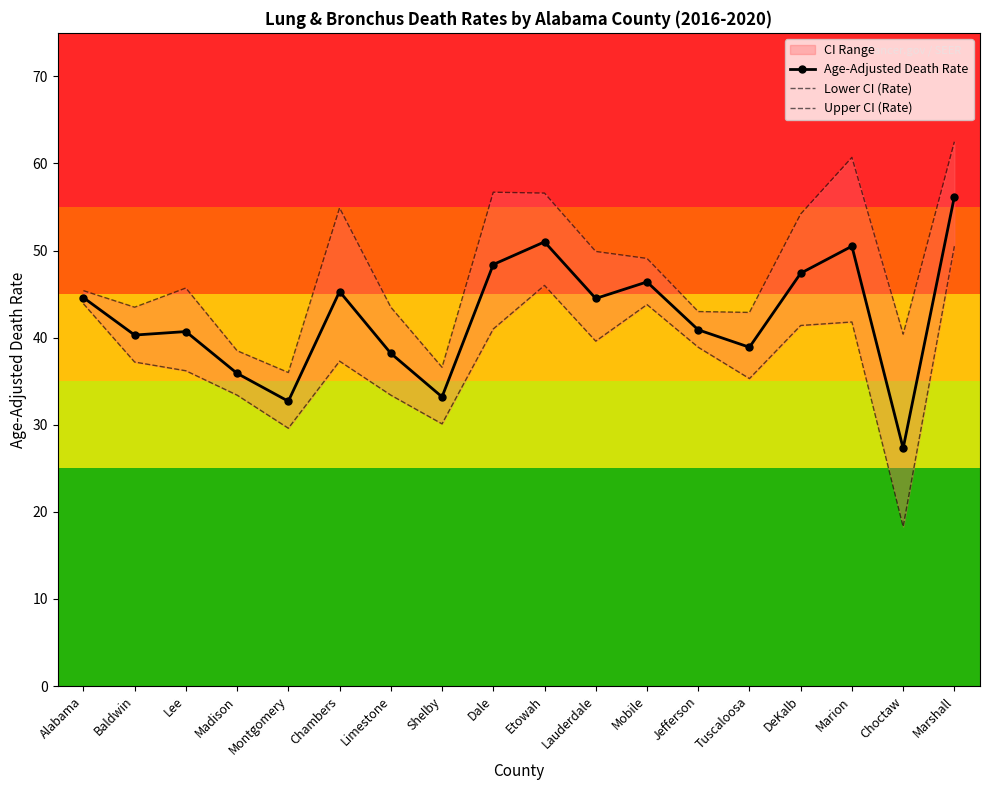

List the series in order of their overall mean, highest first.

Upper CI (Rate), Age-Adjusted Death Rate, Lower CI (Rate)